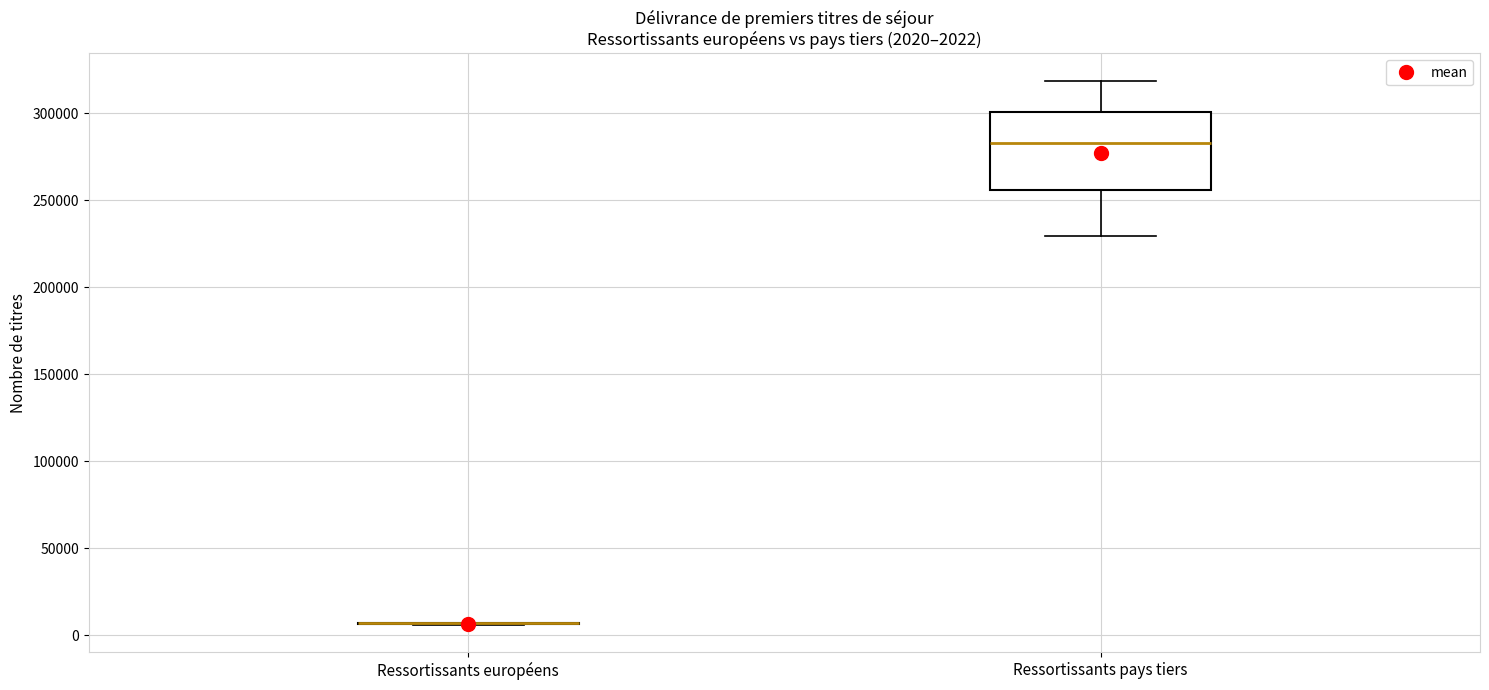

Which box is the tallest, from its lower edge to its upper edge?

Ressortissants pays tiers